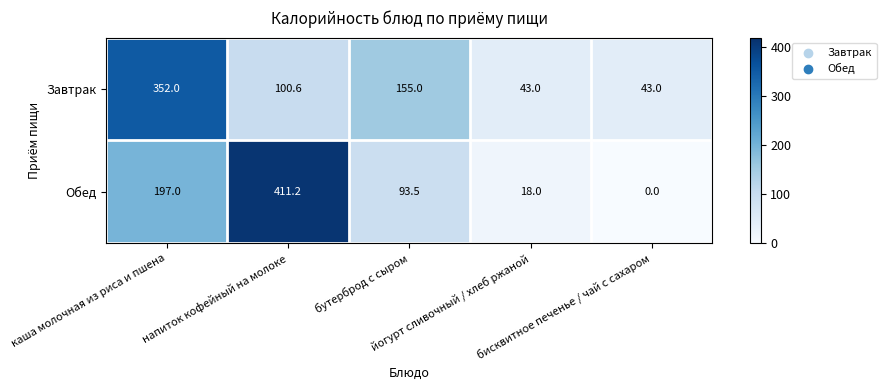

Which series has the largest total across all categories?

Обед